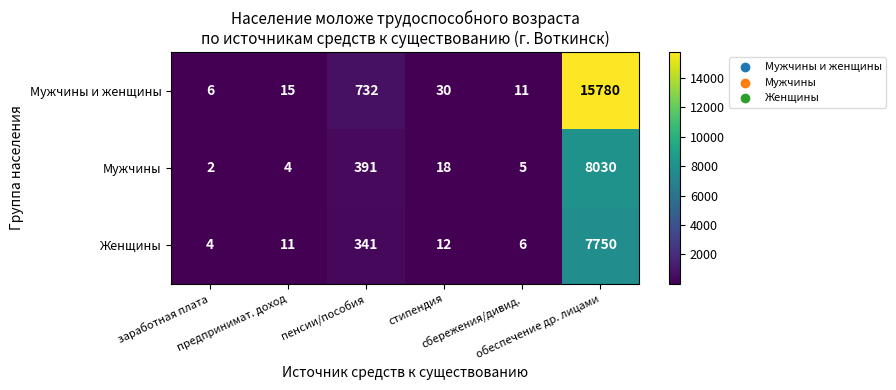

What is the difference between the second highest and second lowest values in the Мужчины series?

387